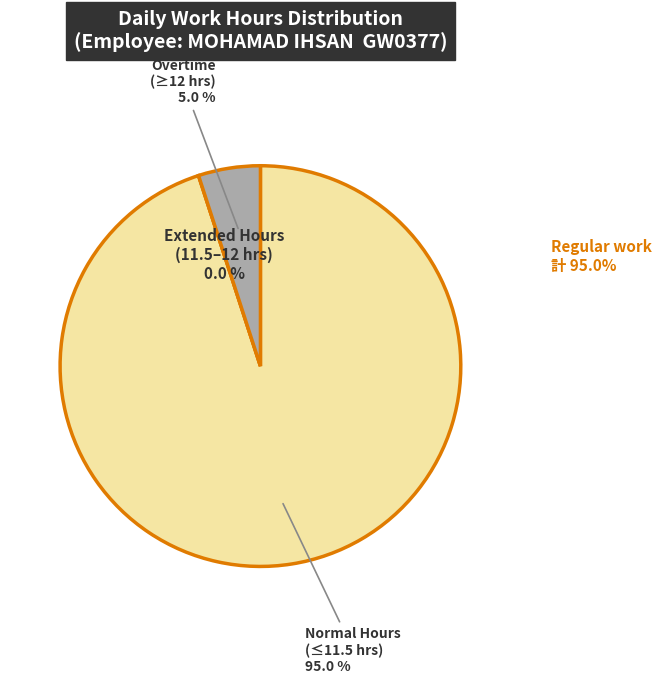

Is it true that Fri 14 is 1% of the pie?

False